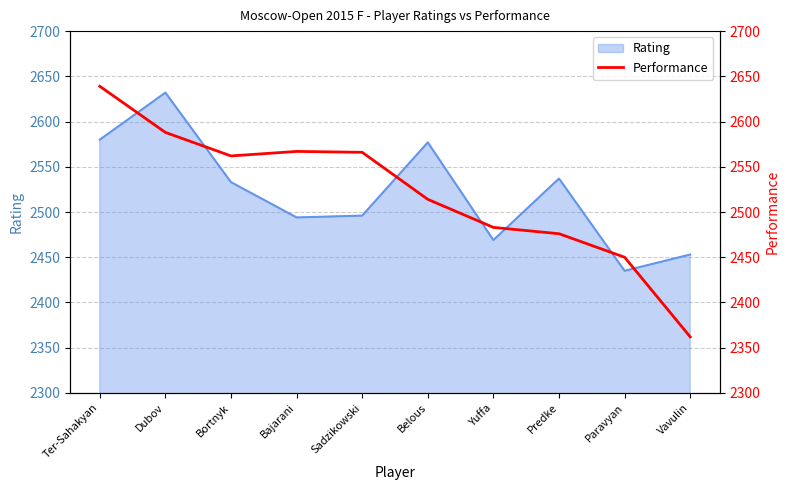

How many interior local peaks (higher than both neighbors) does the data have?

1